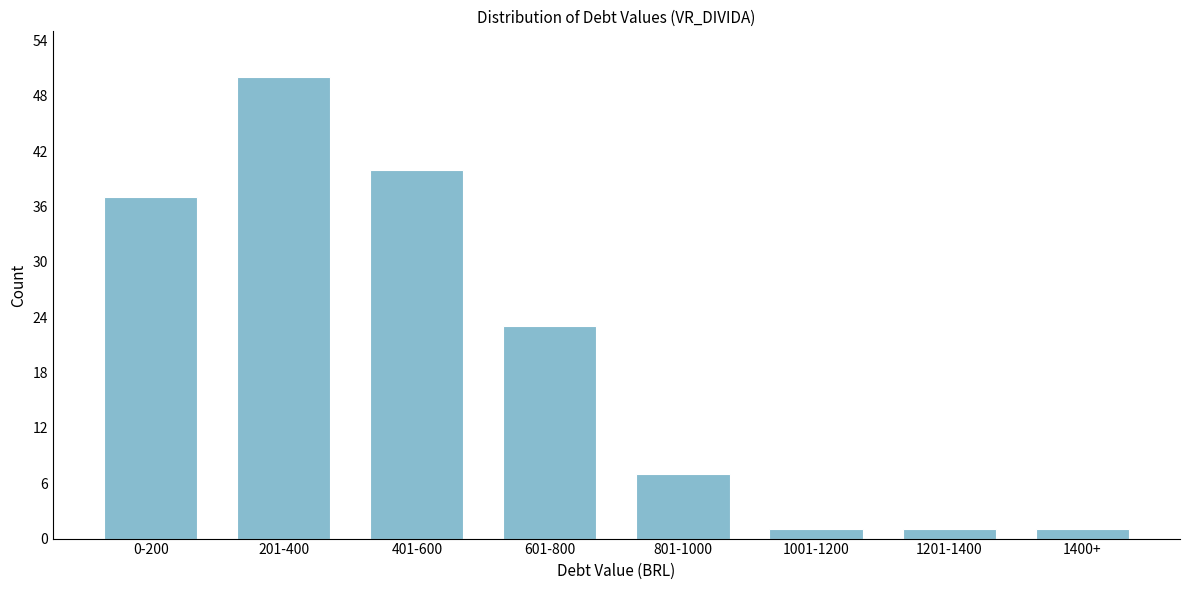

Reading left to right, what are all the values shown in this chart?

0-200=37	201-400=50	401-600=40	601-800=23	801-1000=7	1001-1200=1	1201-1400=1	1400+=1